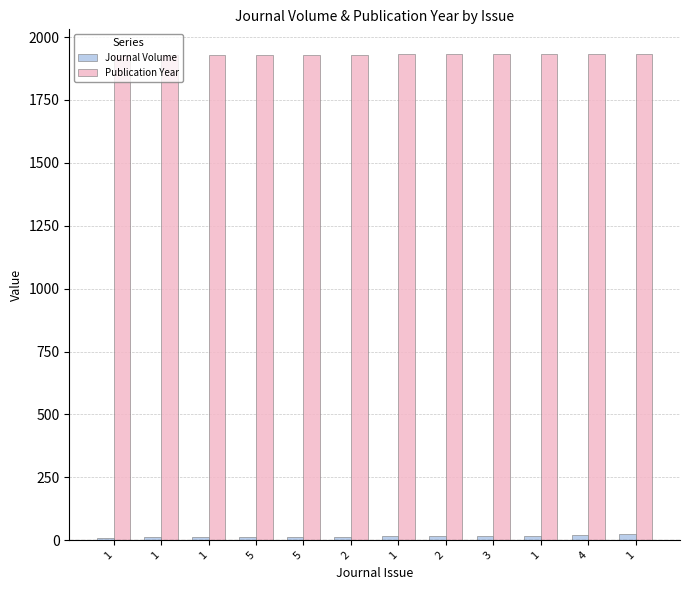

What are all the series names shown in the legend?

Journal Volume, Publication Year